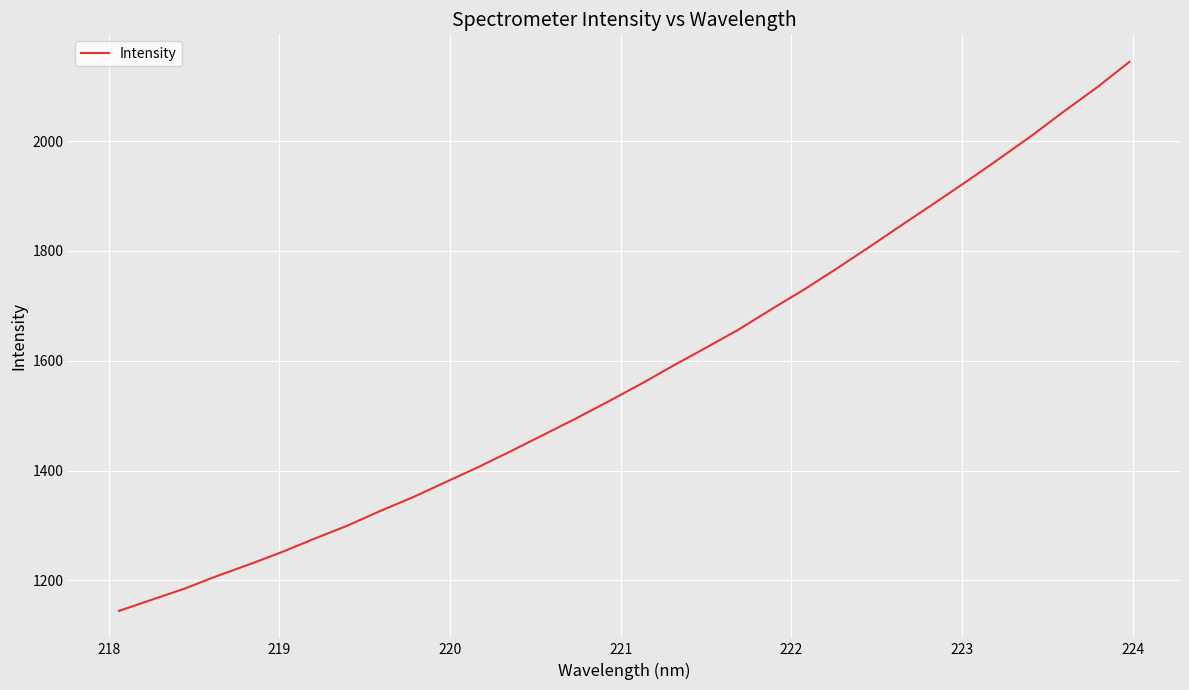

What is the maximum value shown in the chart?

2144.3